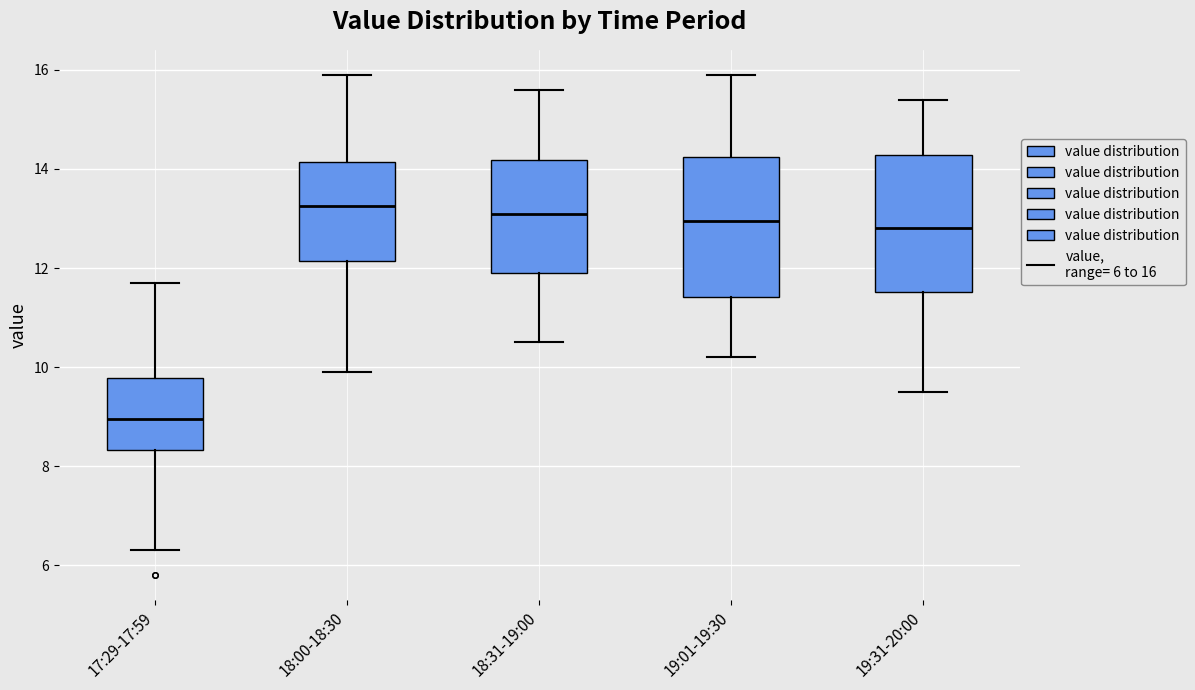

Where is the upper edge of the box for 18:31-19:00 on the y-axis? The values are not printed on the chart, so give them approximately, as read against the axis.

14.2